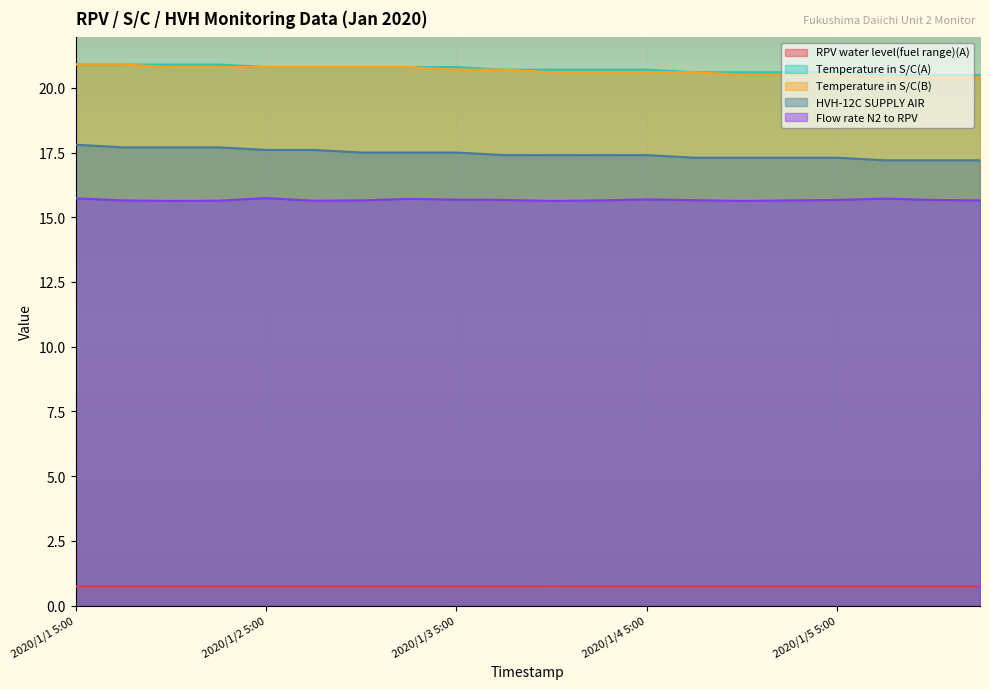

How many lines are shown in the chart?

5